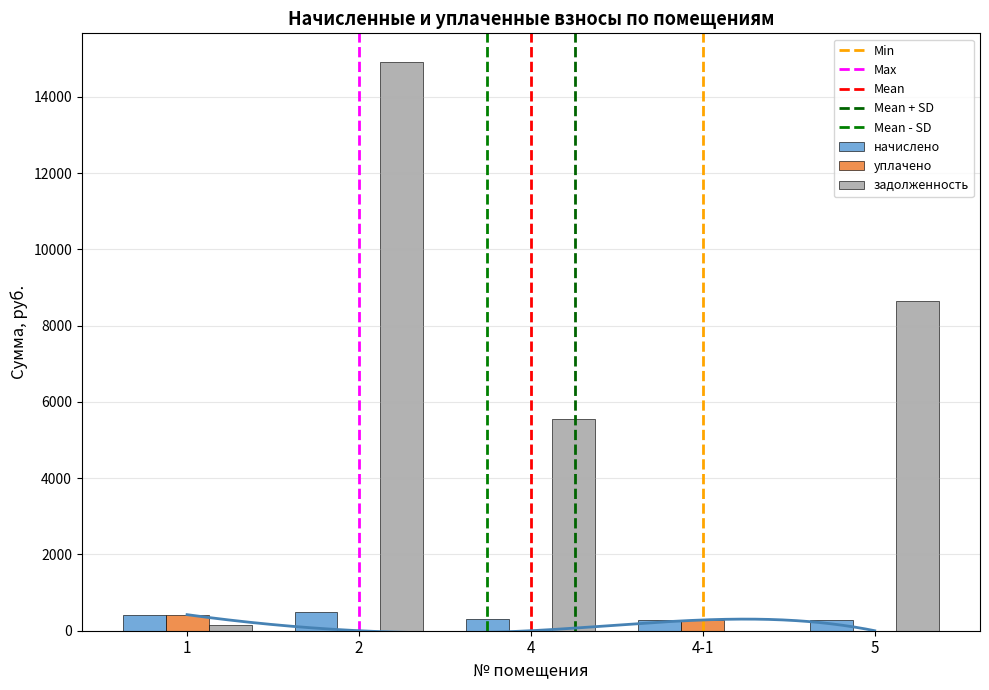

The value of задолженность at 4 is 7456.7. True or false?

False